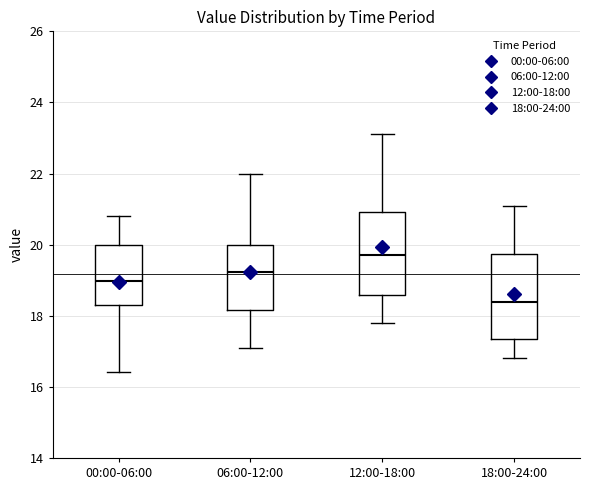

Which box's median line is the highest?

12:00-18:00